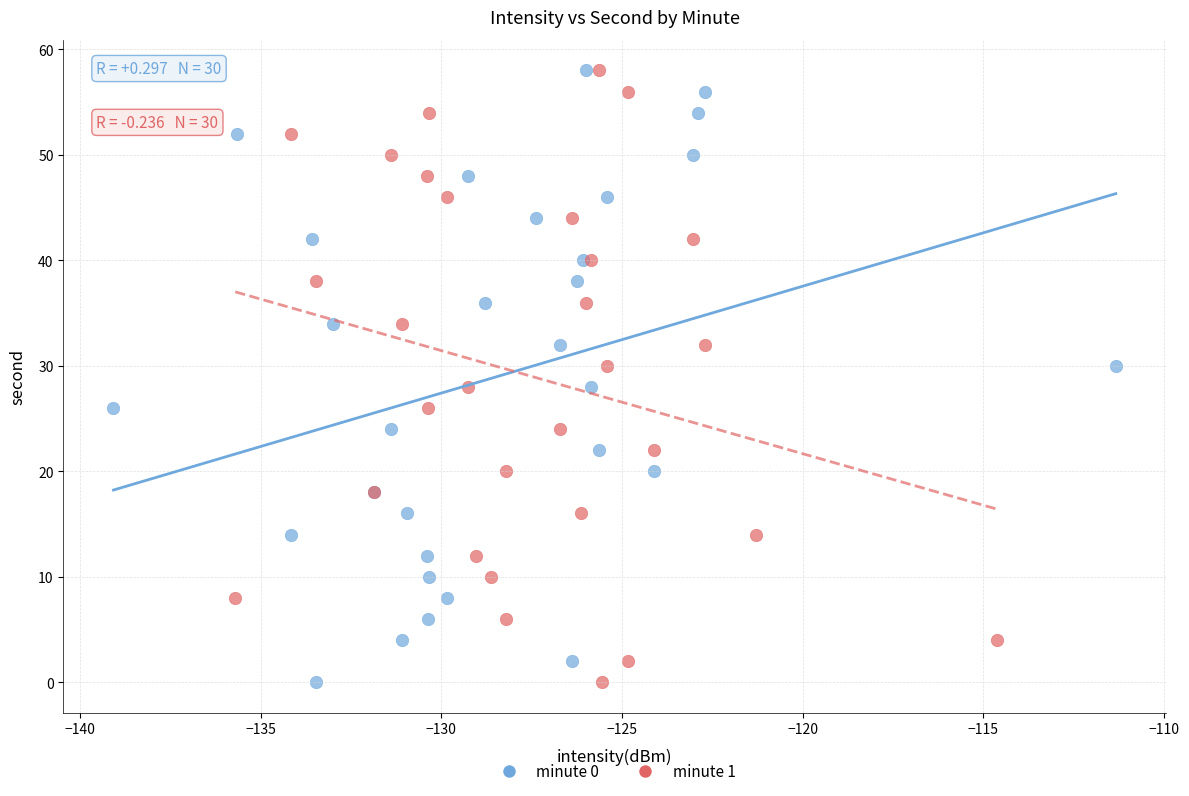

What are all the series names shown in the legend?

minute 0, minute 1